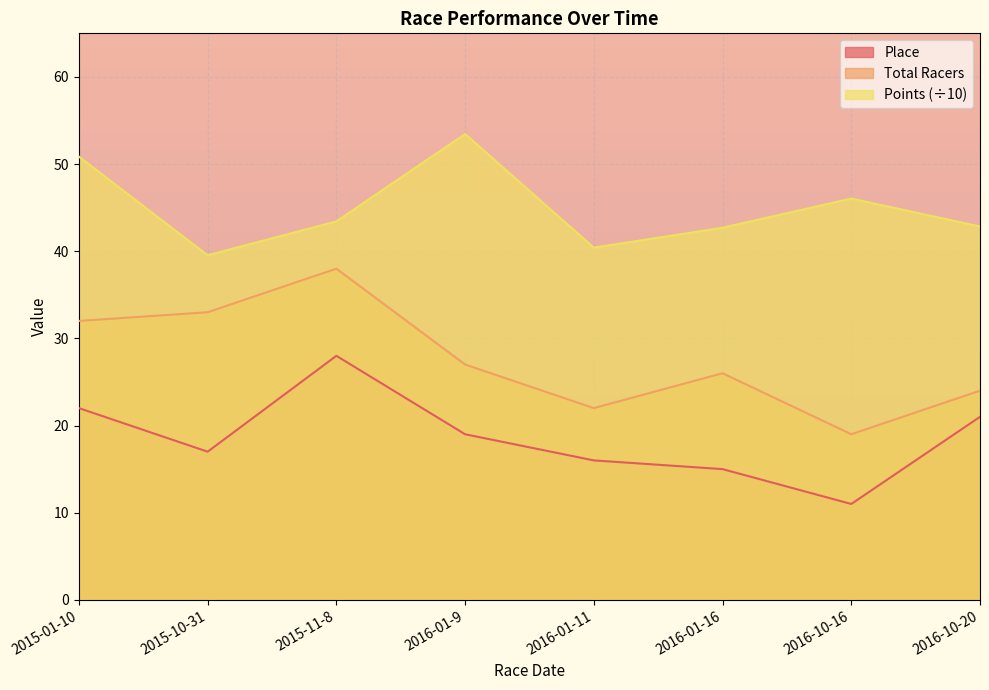

The Points series shows 42.7 at 2016-01-16. True or false?

True